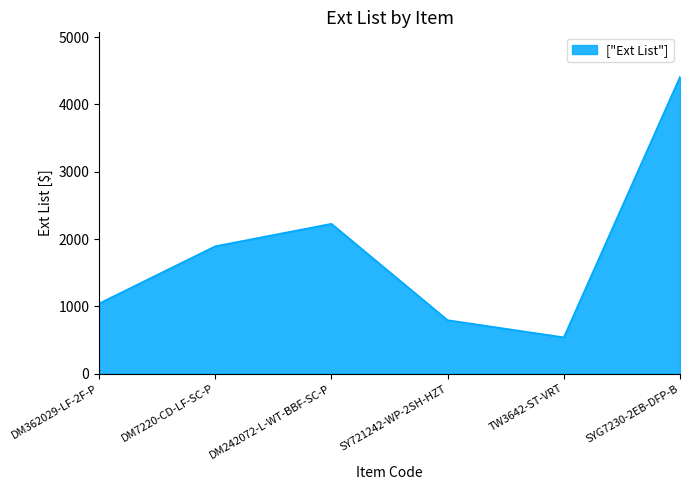

Read the value at SYG7230-2EB-DFP-B.

4409